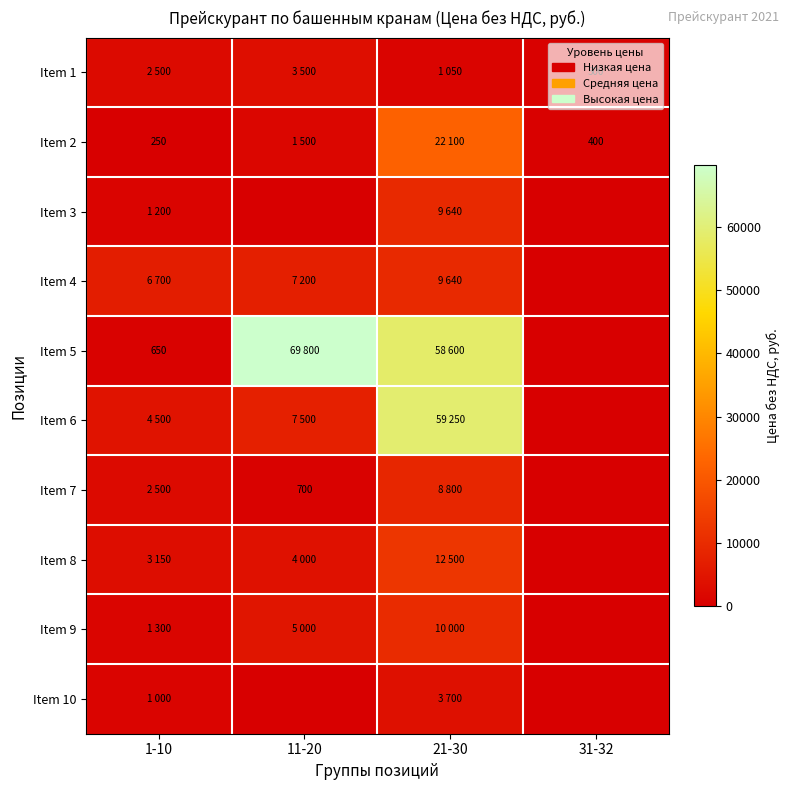

What is the sum of the Item 3 values at 21-30 and 31-32?

9640